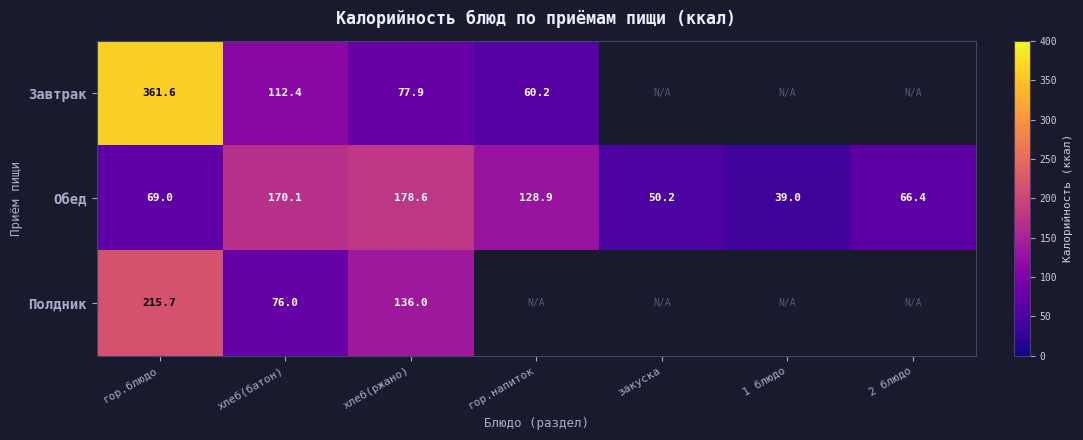

Rank the series at хлеб(батон) from highest to lowest value.

Обед, Завтрак, Полдник